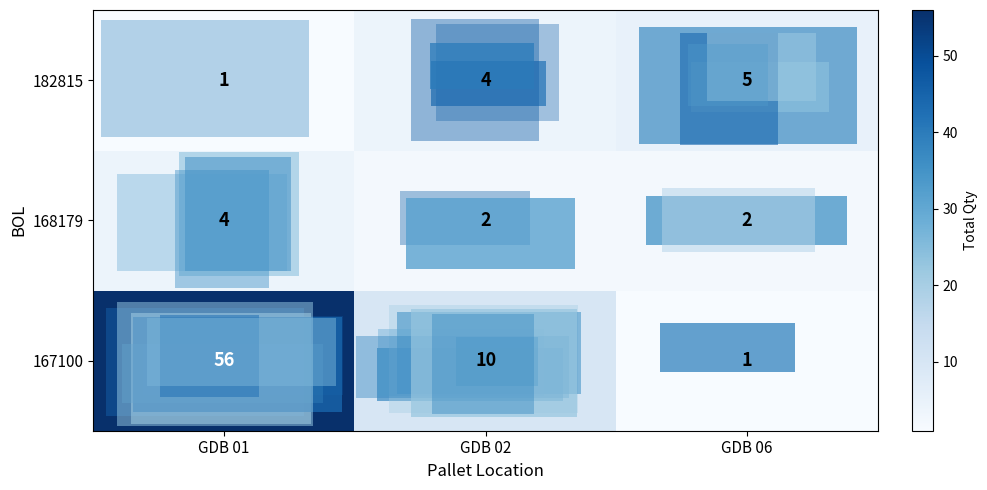

What is the average value of the 168179 series?

3